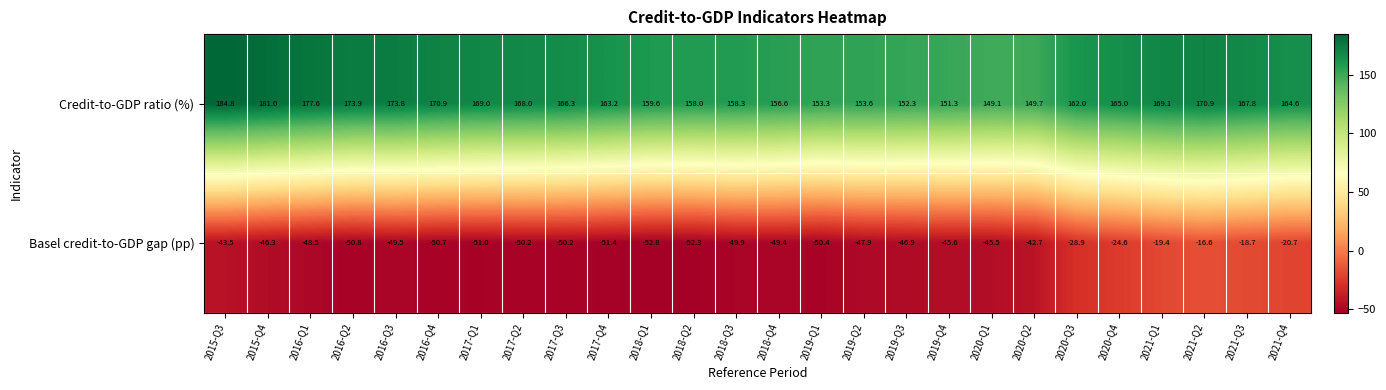

What is the difference between the Basel credit-to-GDP gap (pp) values at 2016-Q3 and 2020-Q2?

6.8